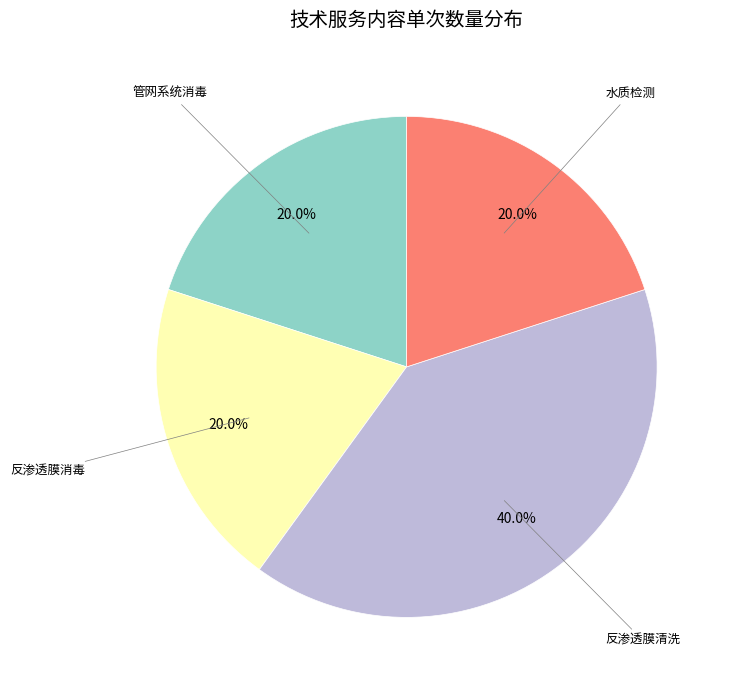

Count the number of slices in the pie.

4